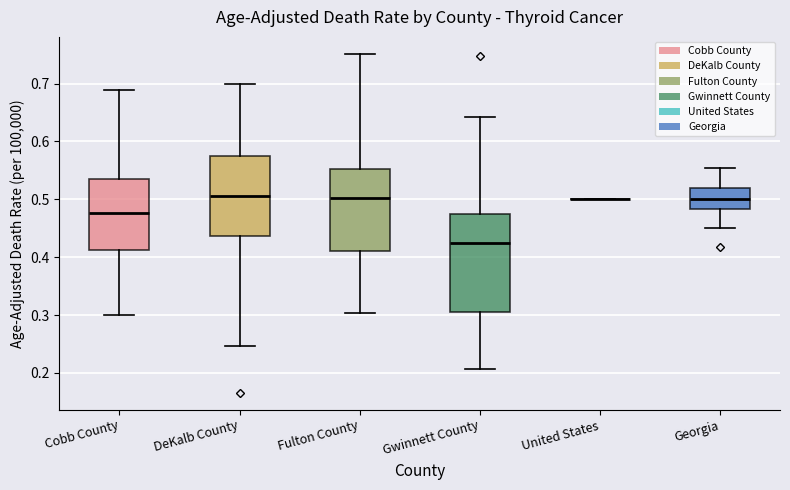

Comparing the boxes themselves (not the whiskers), which one is the tallest?

Gwinnett County